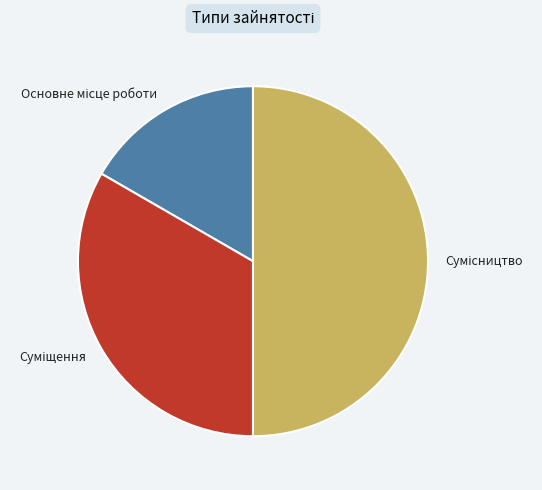

Count the number of slices in the pie.

3